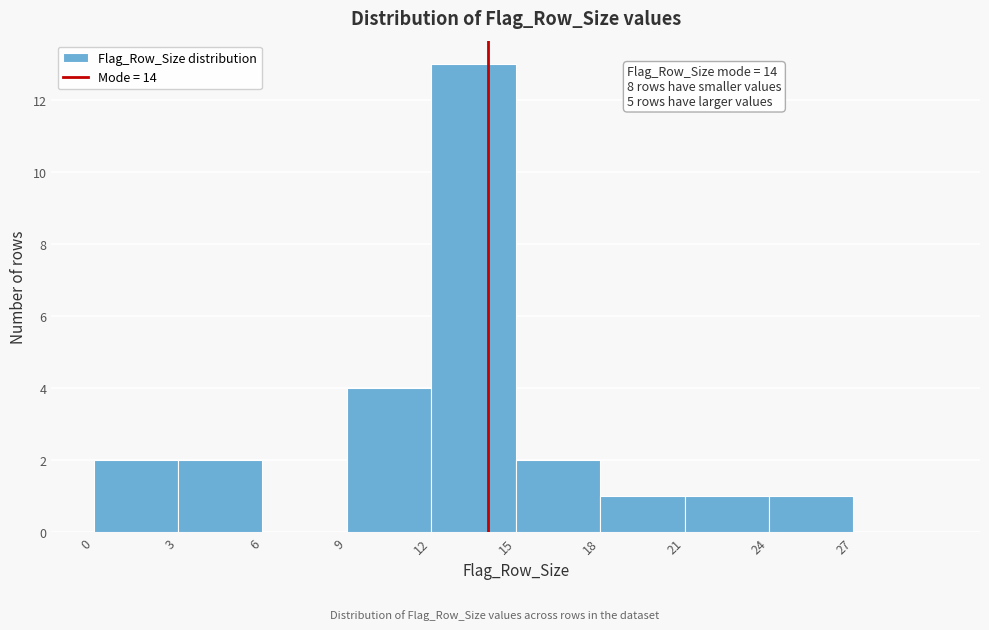

Over which range of the x-axis is the bar tallest?

12 to 15